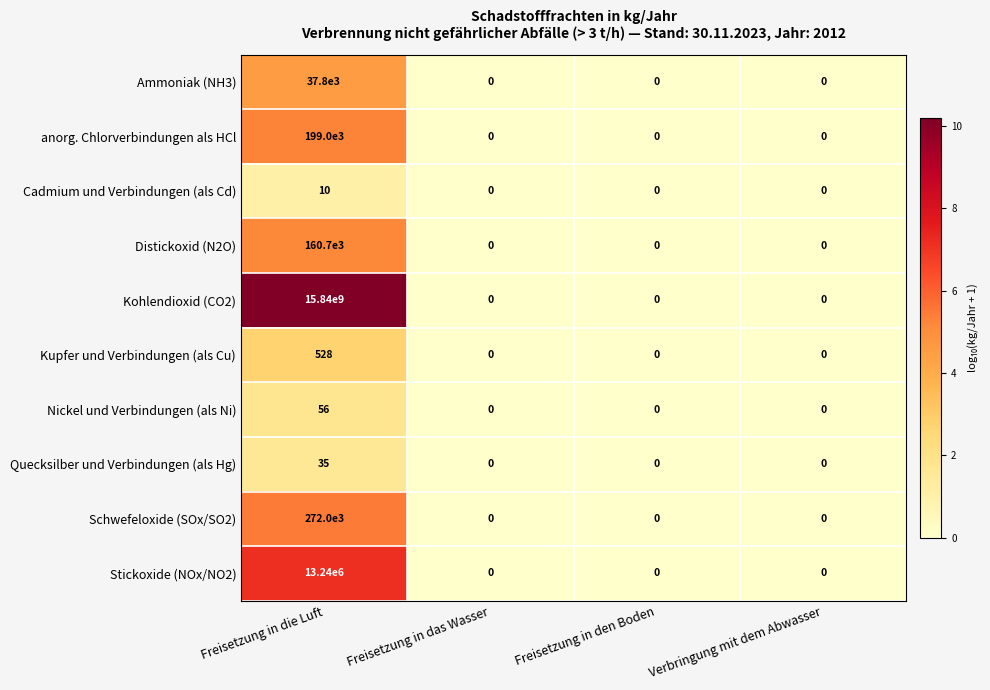

What is the maximum value shown in the chart?

15840000000